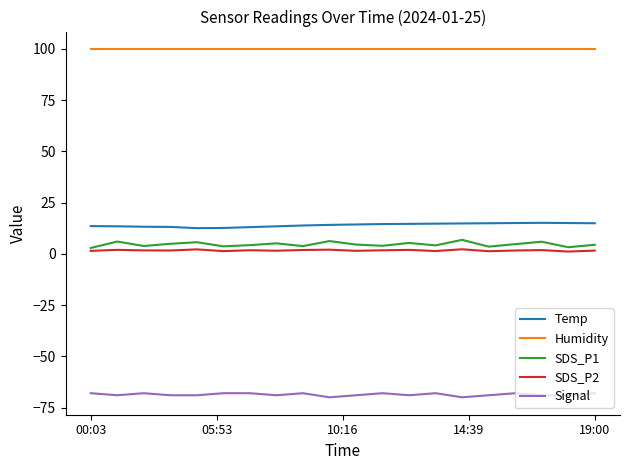

Does the chart display data point markers on the line(s)?

No